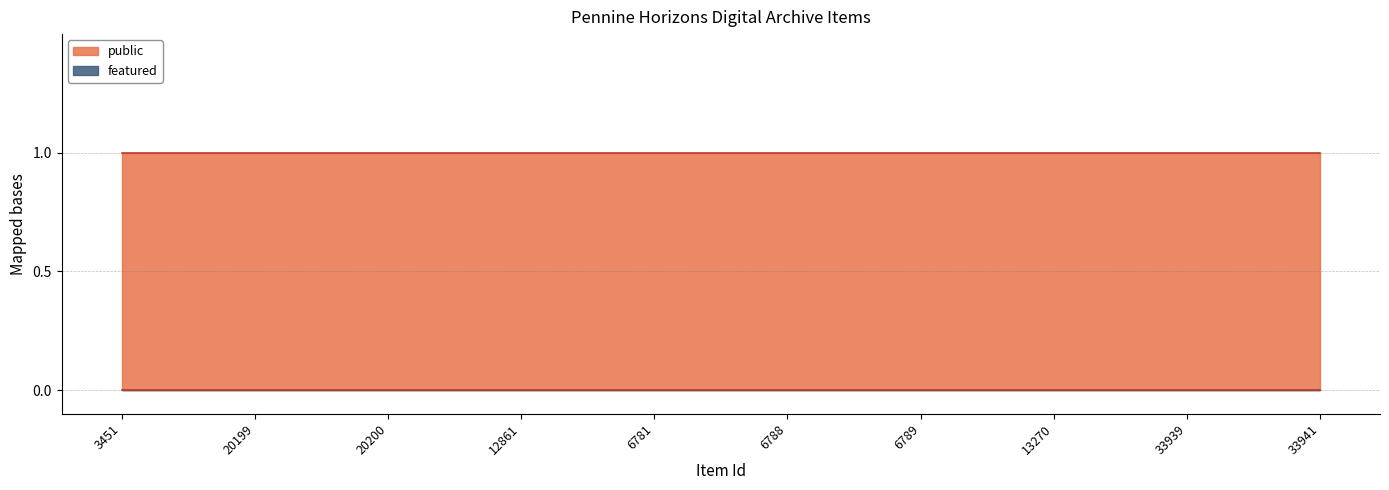

What is the difference between the highest and lowest values at 20199?

1